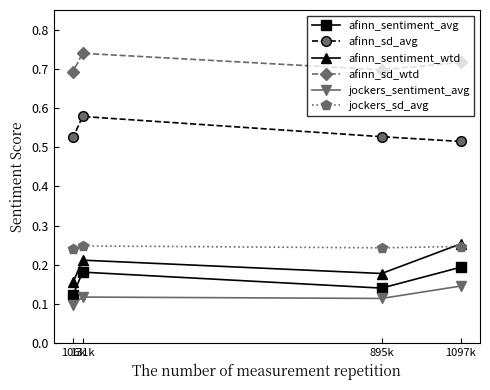

How many afinn_sentiment_wtd values are between 0 and 1?

4